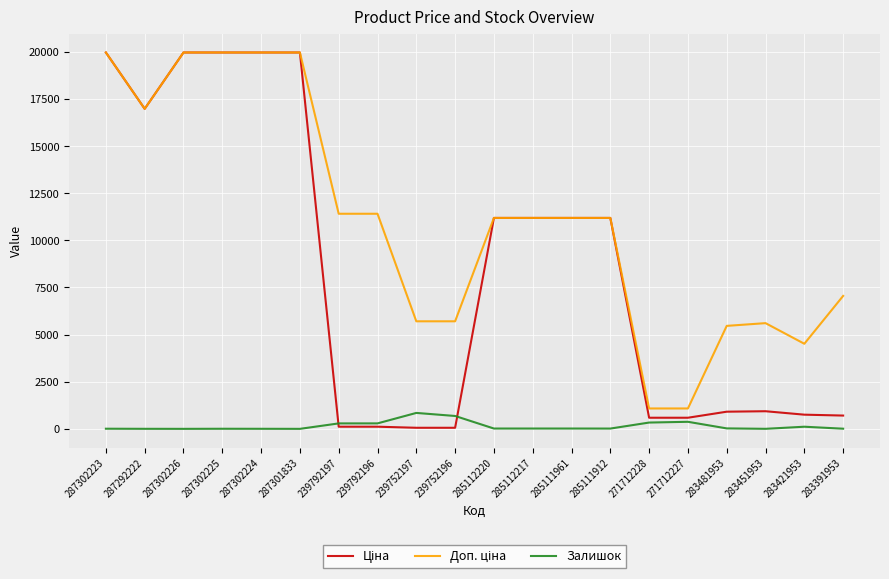

What position from the left is 287302225?

4